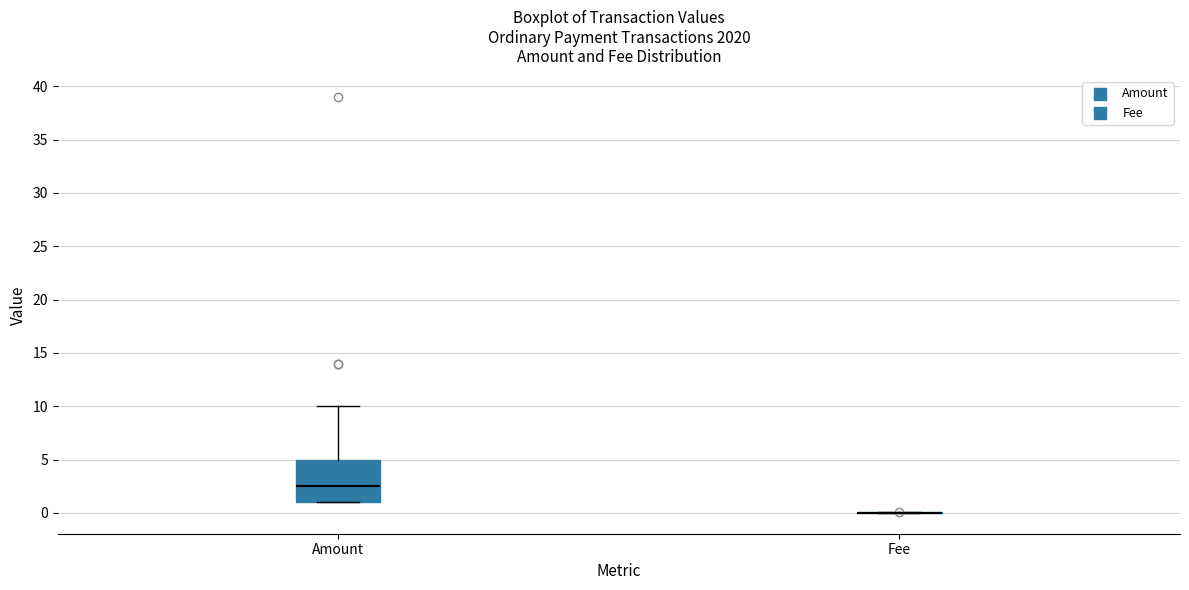

Reading left to right, read every box against the y-axis: the position of its median line, the range the box covers, and the ends of its whiskers. The values are not printed on the chart, so give them approximately, as read against the axis.

Amount: median 2.5, box 1.0 to 5.0, whiskers 1.0 to 10.0
Fee: box collapsed to a line at 0.0, whiskers 0.0 to 0.0